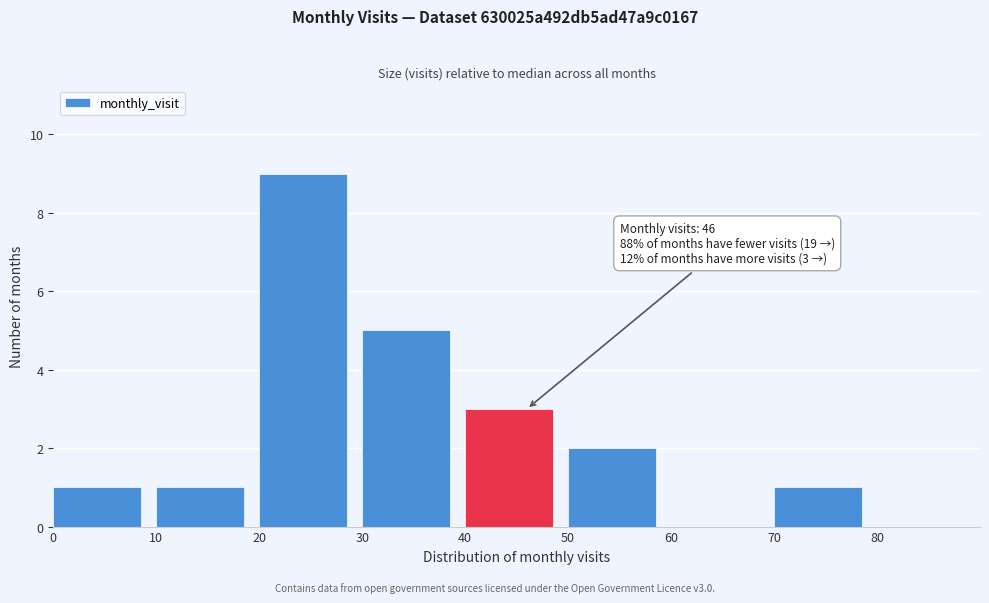

Which range on the x-axis has the tallest bar?

20 to 30